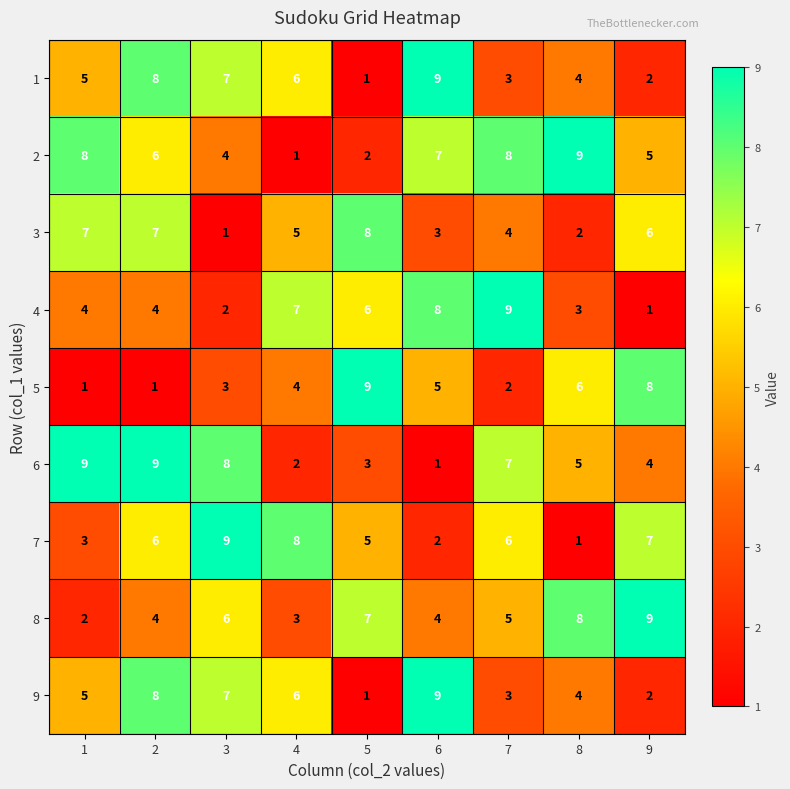

True or false: 6 has a value of 12 at 1.

False